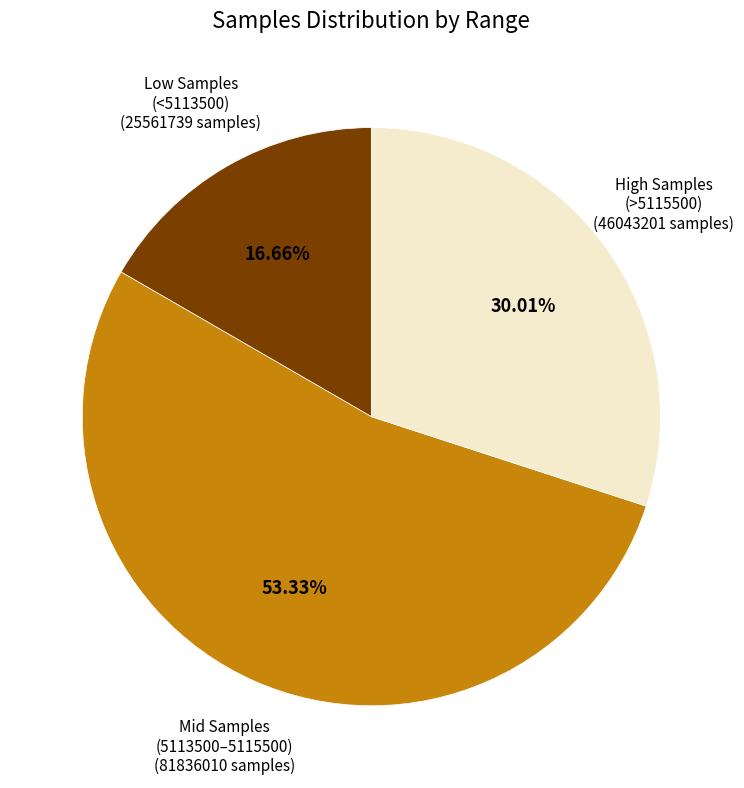

Do Low Samples (<5113500) and High Samples (>5115500) together represent more than half of the pie?

No